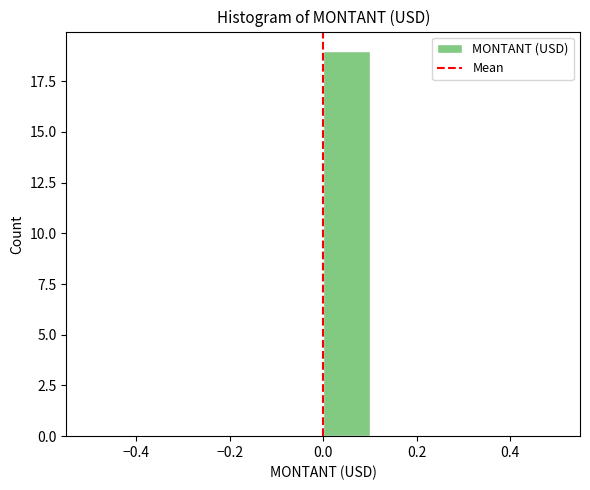

Reading left to right, transcribe this chart: for each bar, give the range it covers on the x-axis and its height. The values are not printed on the chart, so give them approximately, as read against the axis.

-0.5 to -0.4: 0
-0.4 to -0.3: 0
-0.3 to -0.2: 0
-0.2 to -0.1: 0
-0.1 to 0.0: 0
0.0 to 0.1: 19
0.1 to 0.2: 0
0.2 to 0.3: 0
0.3 to 0.4: 0
0.4 to 0.5: 0